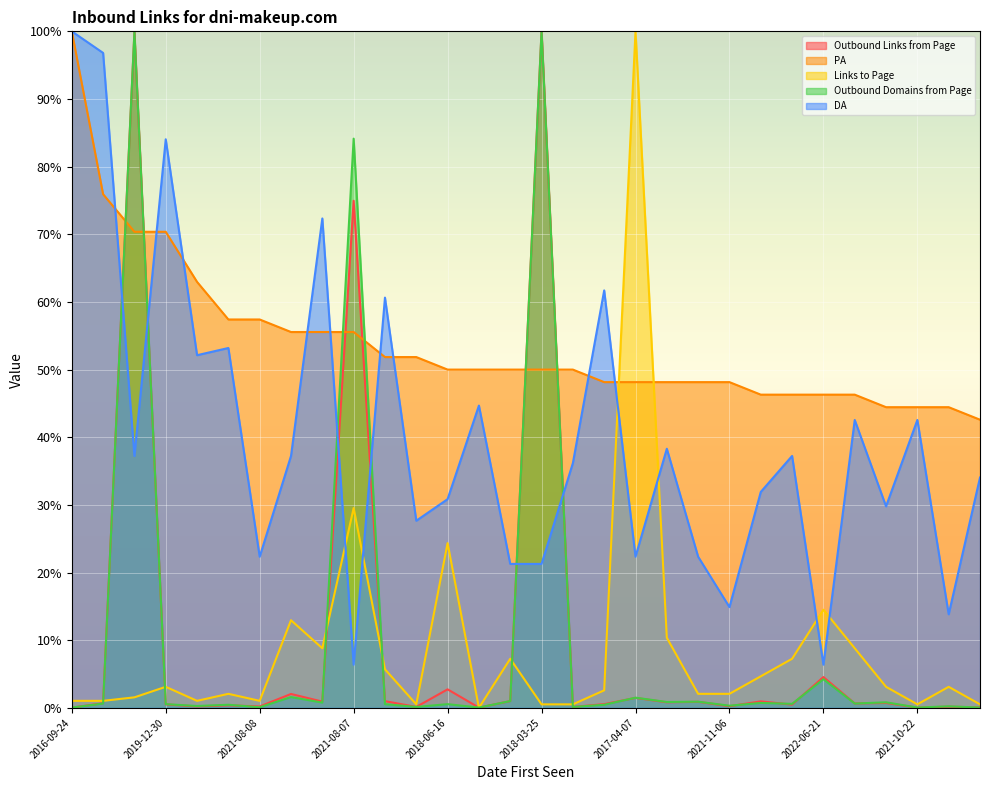

The value of DA at 2022-06-21 is 6.4. True or false?

True